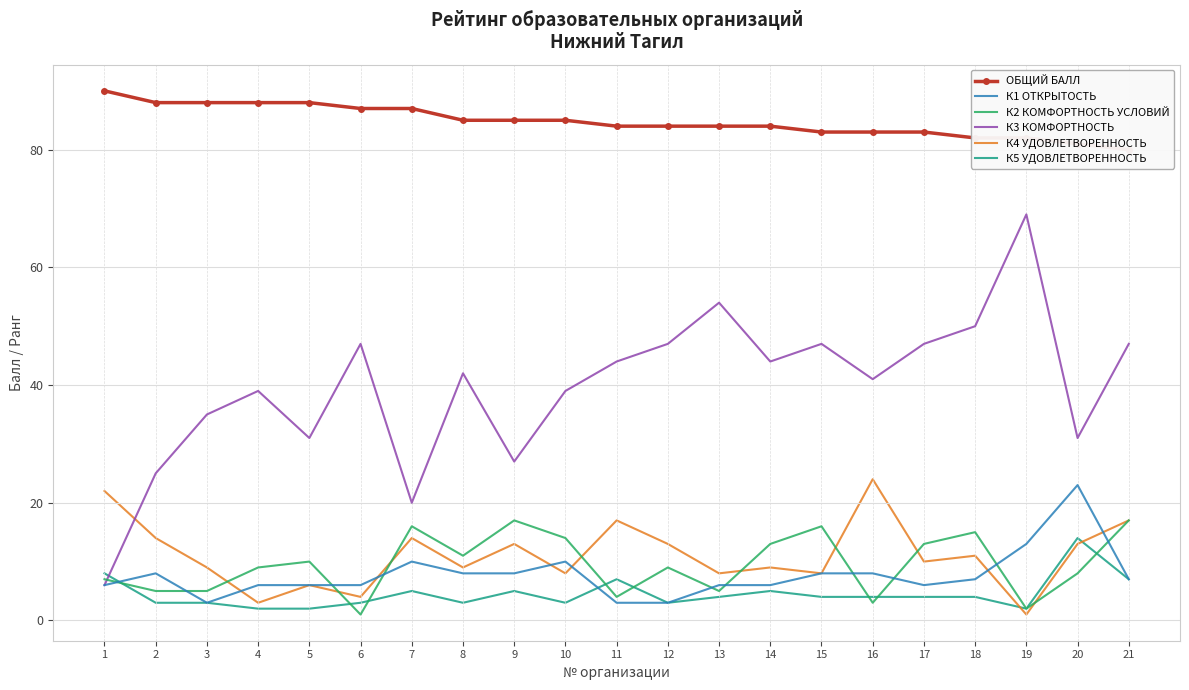

True or false: ОБЩИЙ БАЛЛ and К2 КОМФОРТНОСТЬ УСЛОВИЙ cross at least once.

False